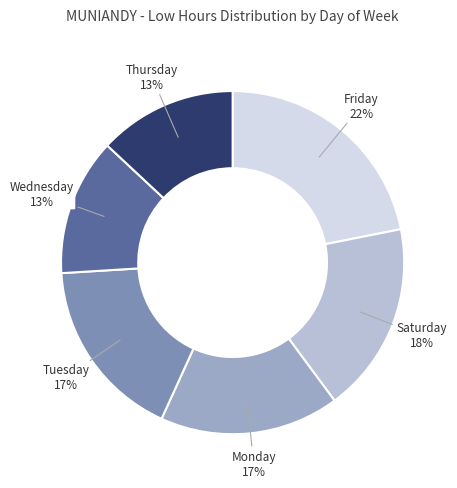

To the nearest percent, what is the difference between the largest and smallest slice percentages?

9%